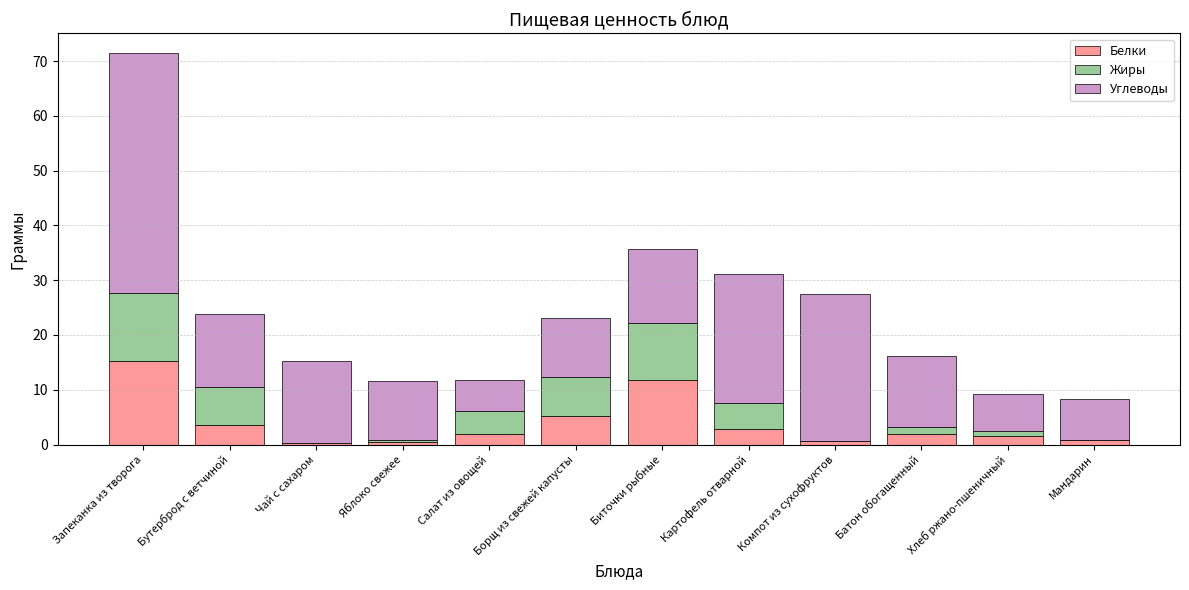

Which category has the highest value in the Белки series?

Запеканка из творога